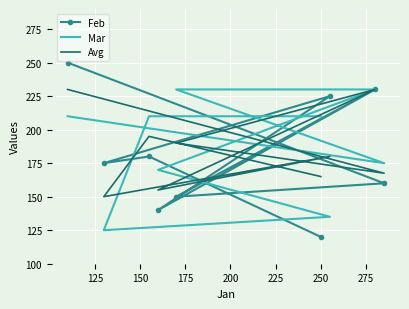

Rank the series at 275 from lowest to highest value.

Feb, Avg, Mar